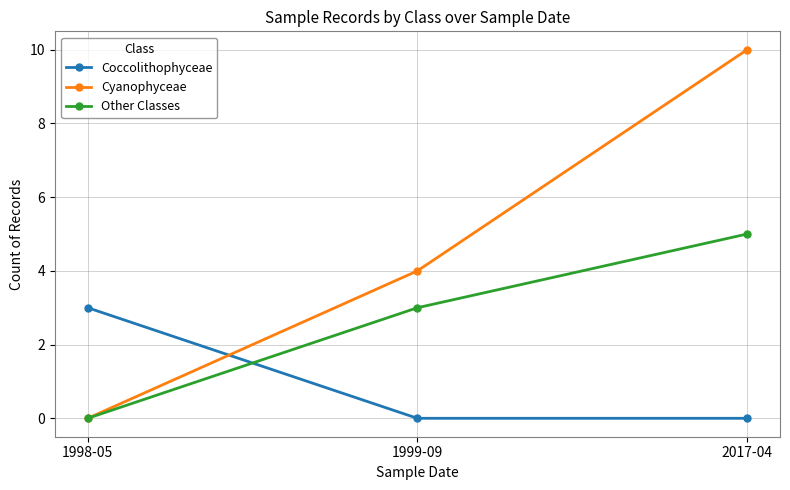

What is the label of the 2nd point from the left?

1999-09